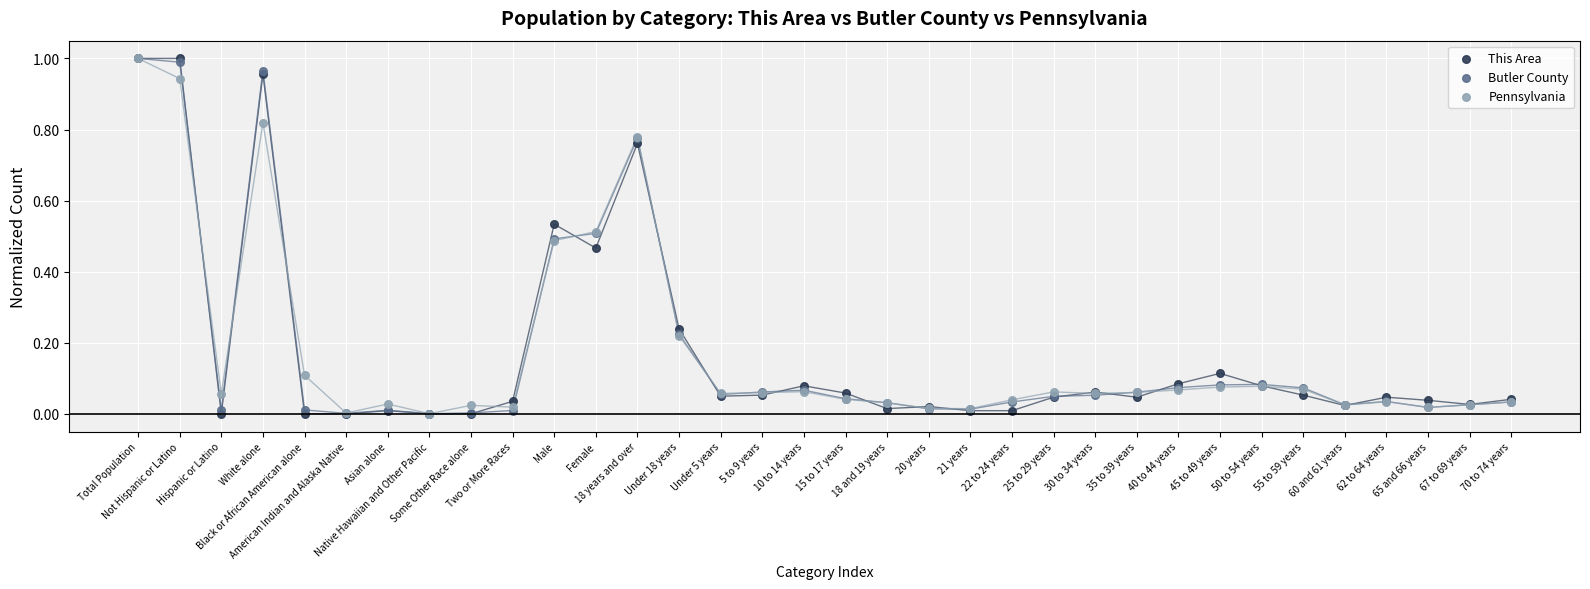

What are all the series names shown in the legend?

This Area, Butler County, Pennsylvania